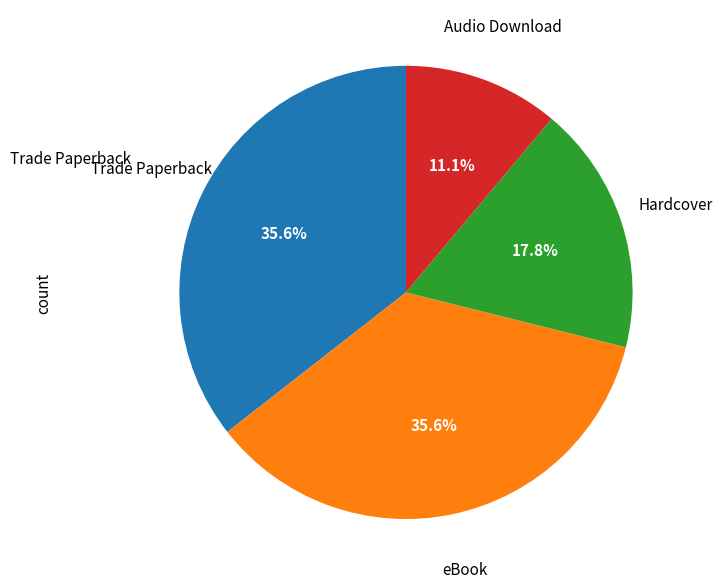

Is there a majority slice in this chart?

No